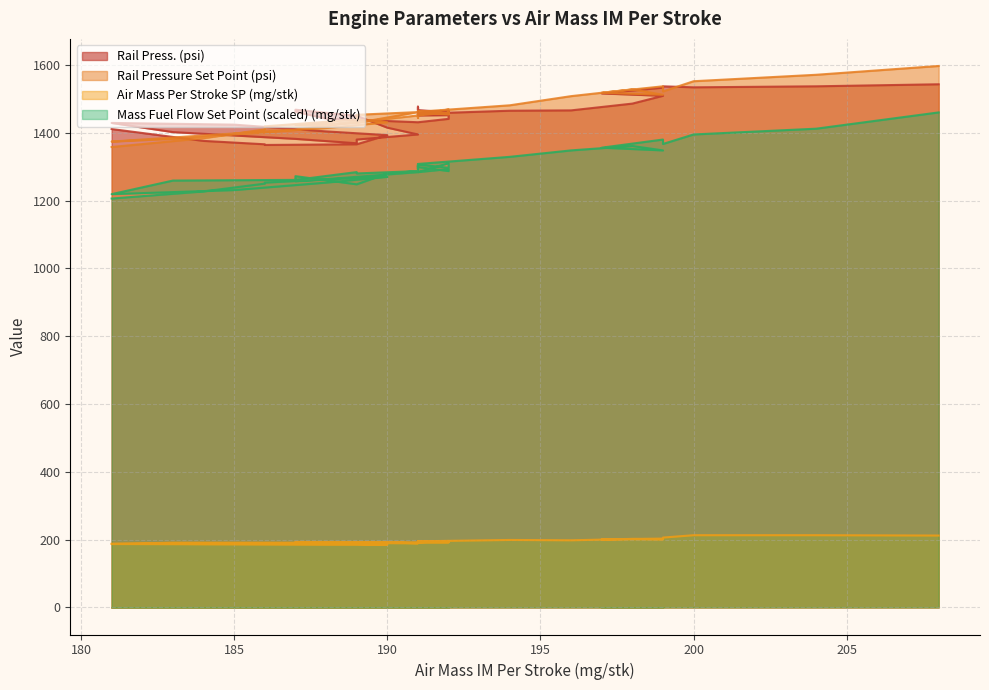

What is the average value of the Mass Fuel Flow Set Point (mg/stk) series?

1297